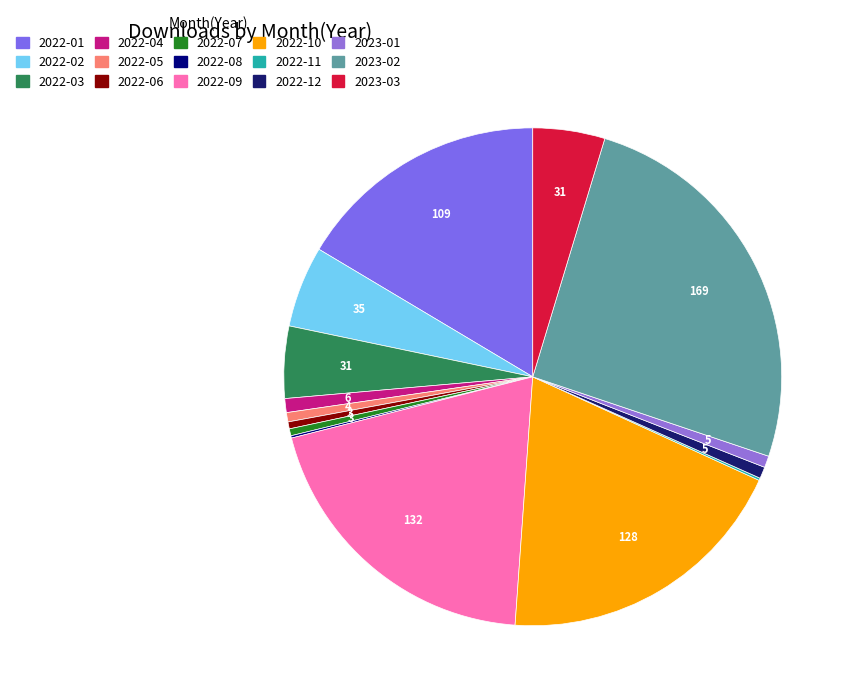

True or false: 2022-08 accounts for 0% of the total.

True